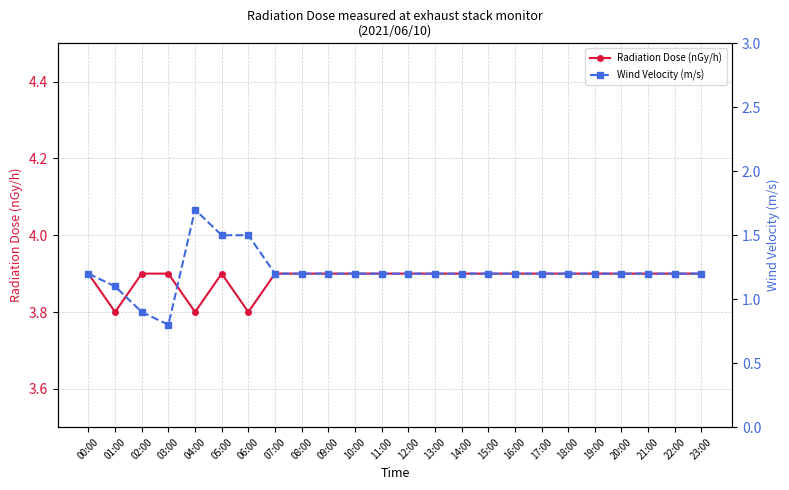

Rank the series by their maximum value, from lowest to highest.

Wind Velocity (m/s), Radiation Dose (nGy/h)